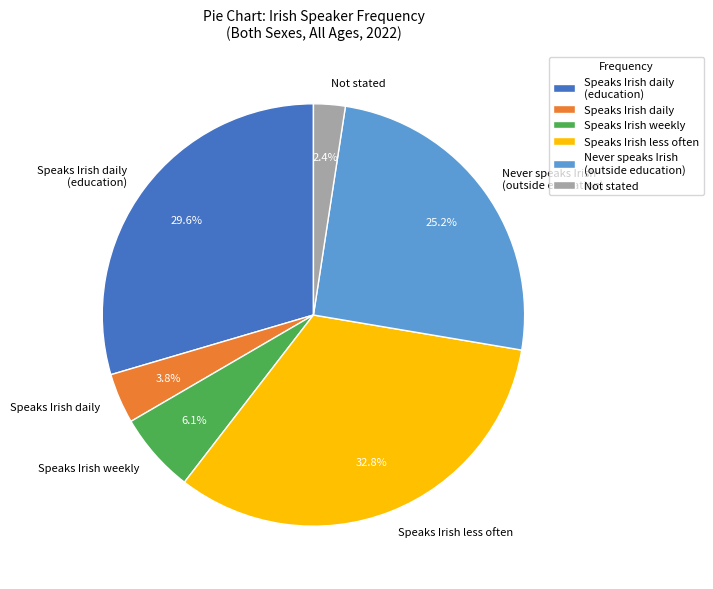

To the nearest percent, what portion does Speaks Irish less often represent?

33%